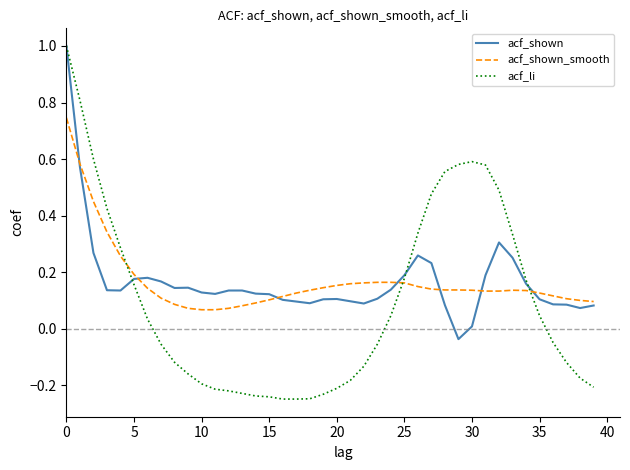

Which series has the largest range (max minus min)?

acf_li